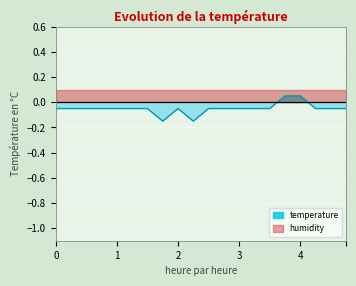

How many data points are less than 0?

18